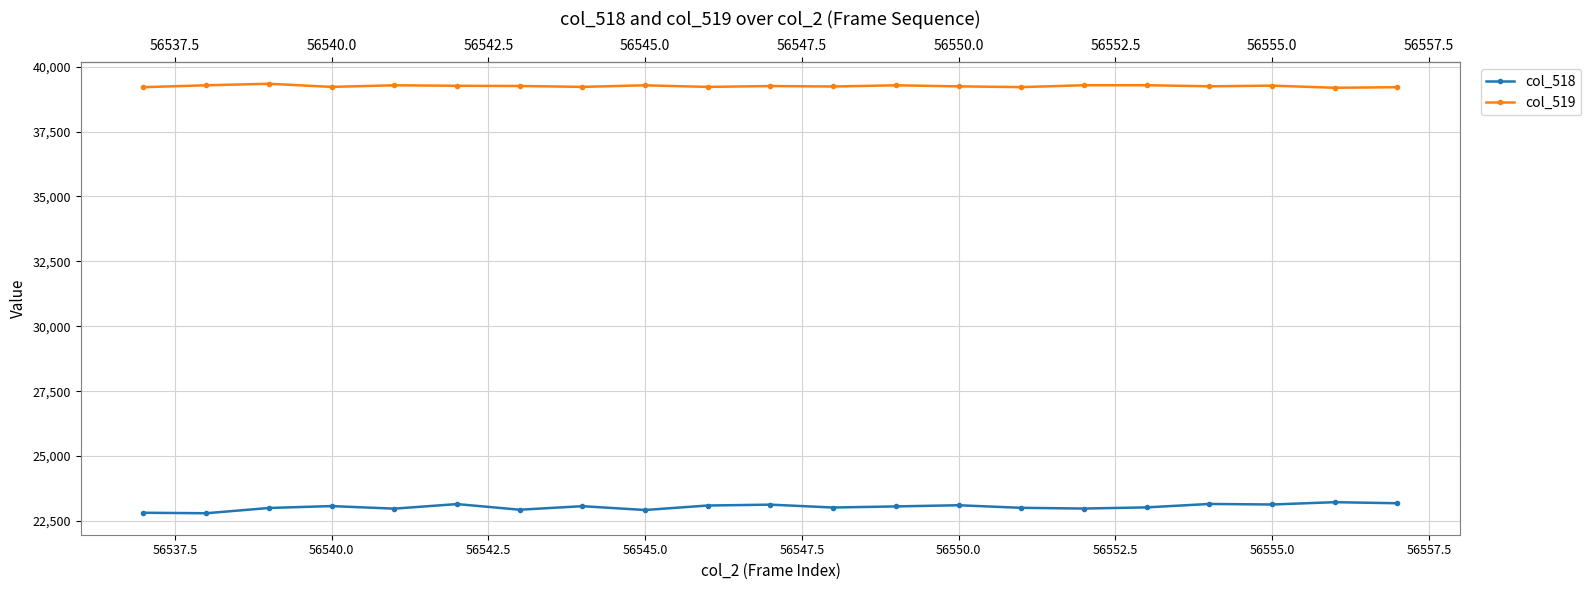

How many series are shown in this chart?

2